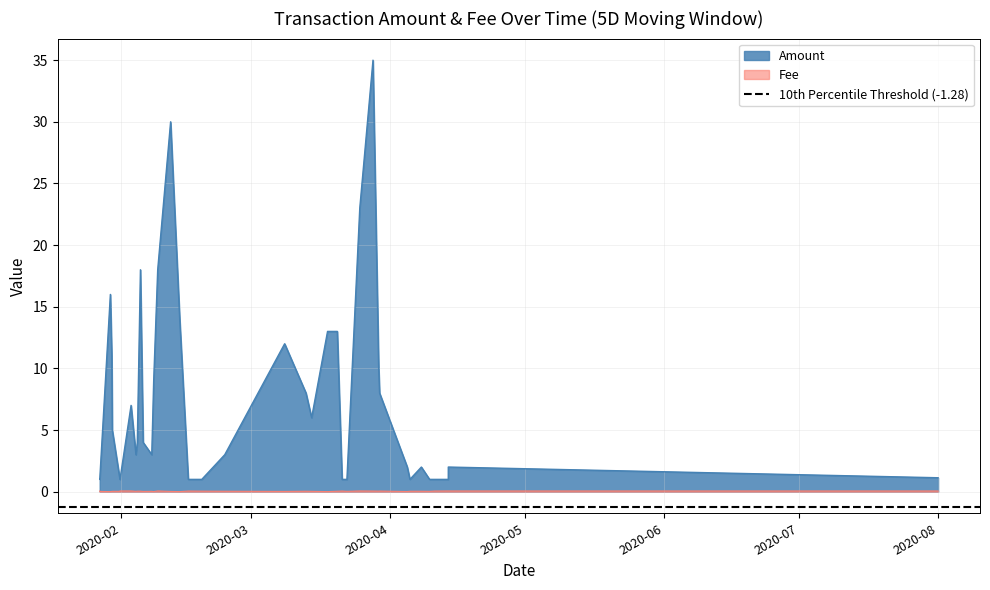

List the series in order of their overall mean, lowest first.

Fee, Amount